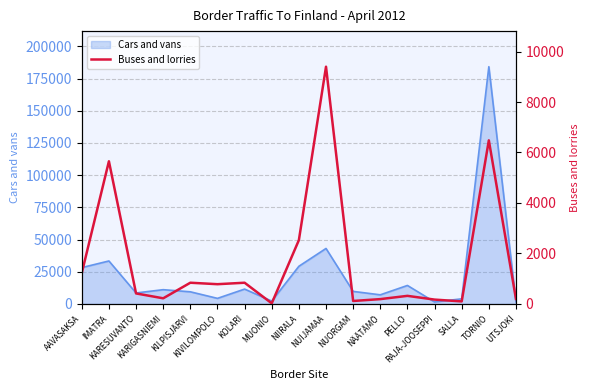

Approximately how many times larger is the value at MUONIO compared to RAJA-JOOSEPPI?

0.1